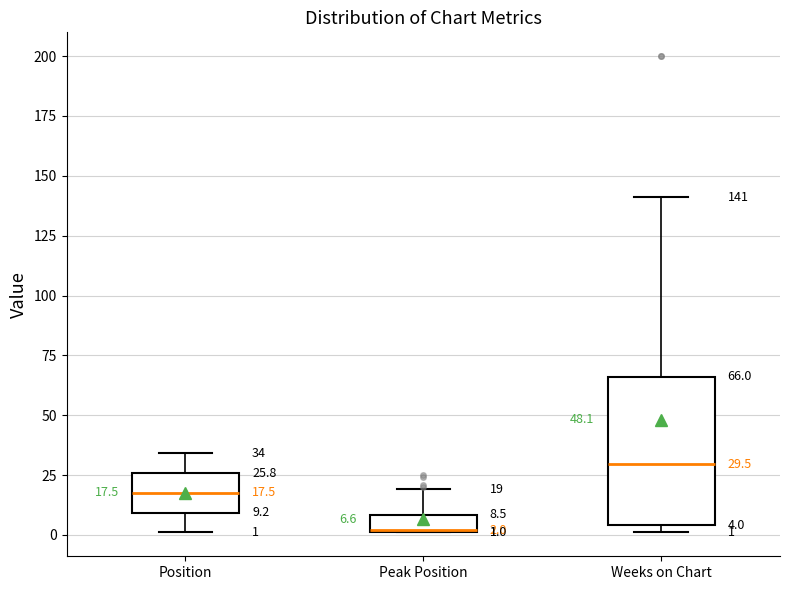

Which box has the lowest median line?

Peak Position